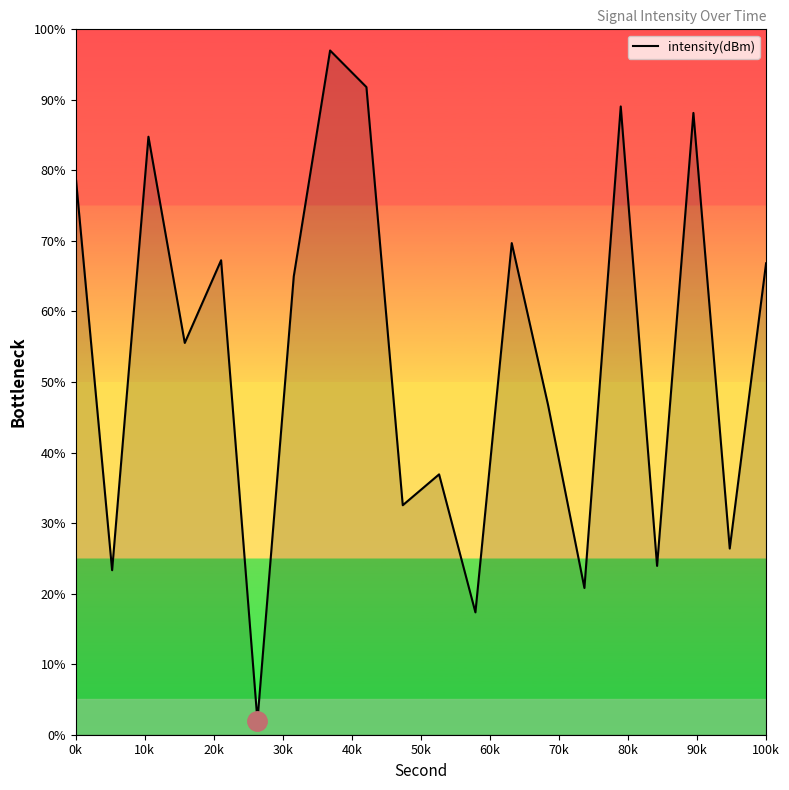

What is the maximum value shown in the chart?

97.0